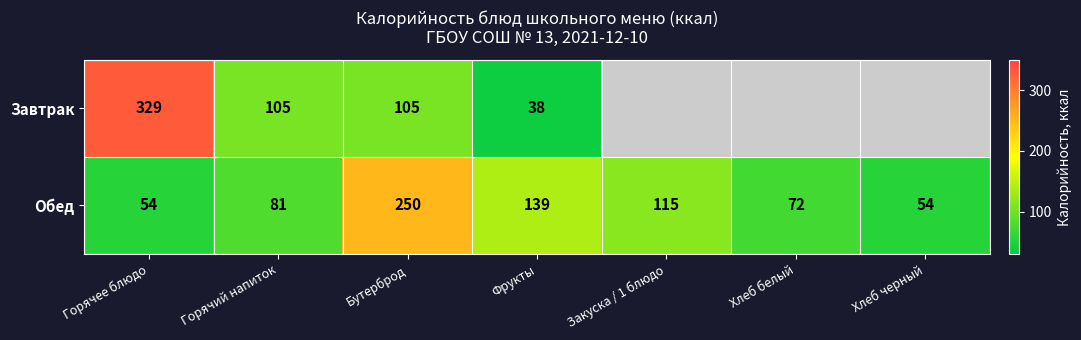

At which category is the sum across all series the highest?

Горячее блюдо